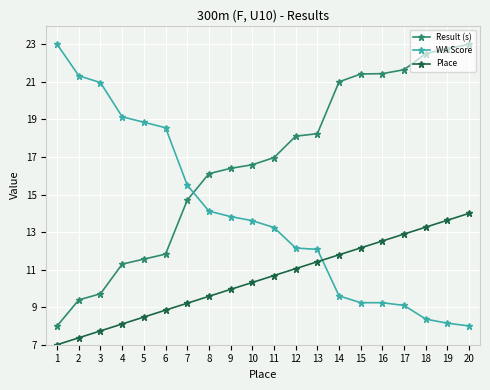

Count the number of categories in the chart.

20